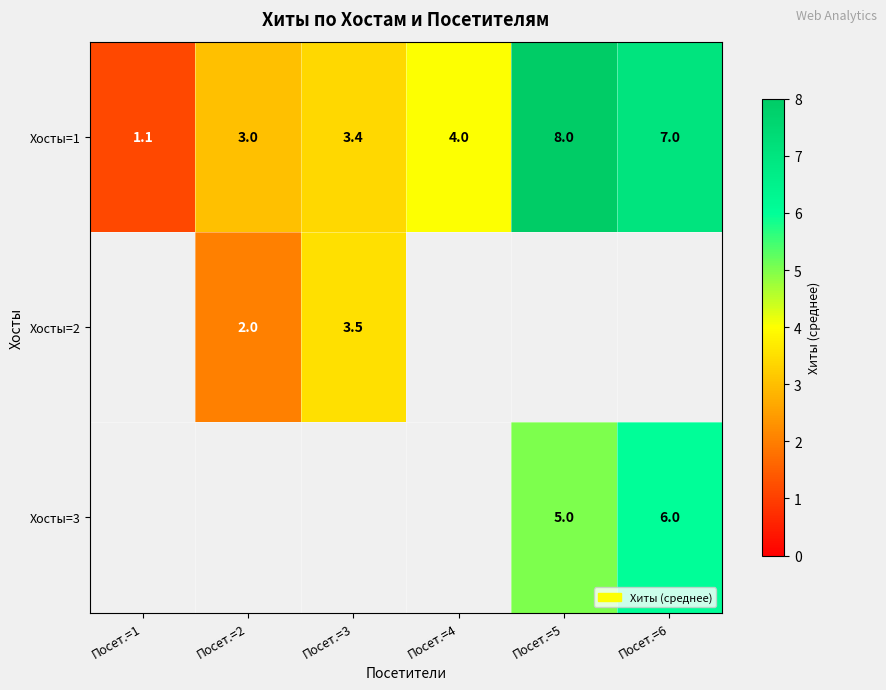

At which category does the chart reach its minimum across all series?

Посет.=1